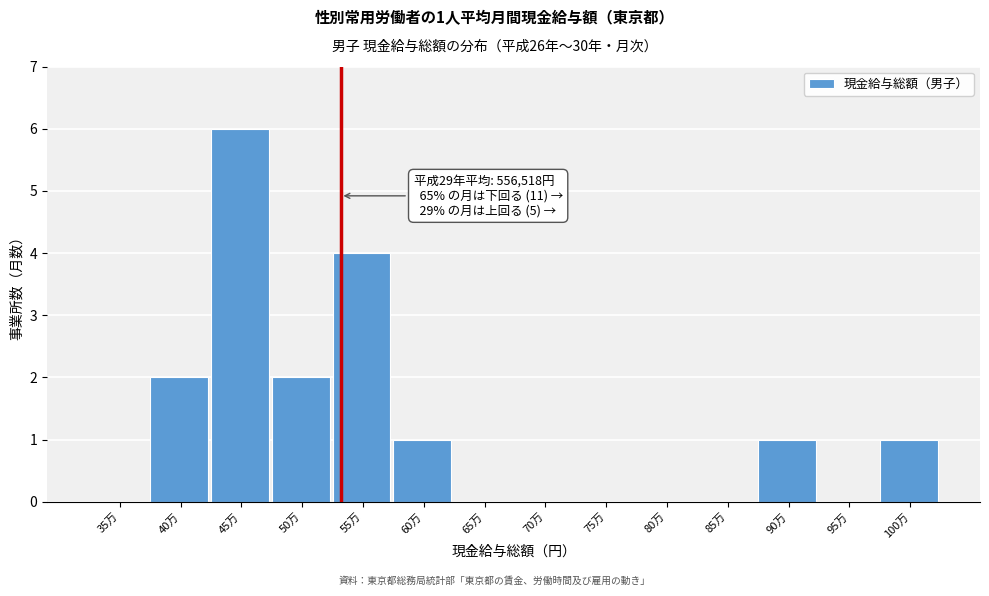

Reading left to right, list all the values displayed in this chart.

35万=0	40万=2	45万=6	50万=2	55万=4	60万=1	65万=0	70万=0	75万=0	80万=0	85万=0	90万=1	95万=0	100万=1